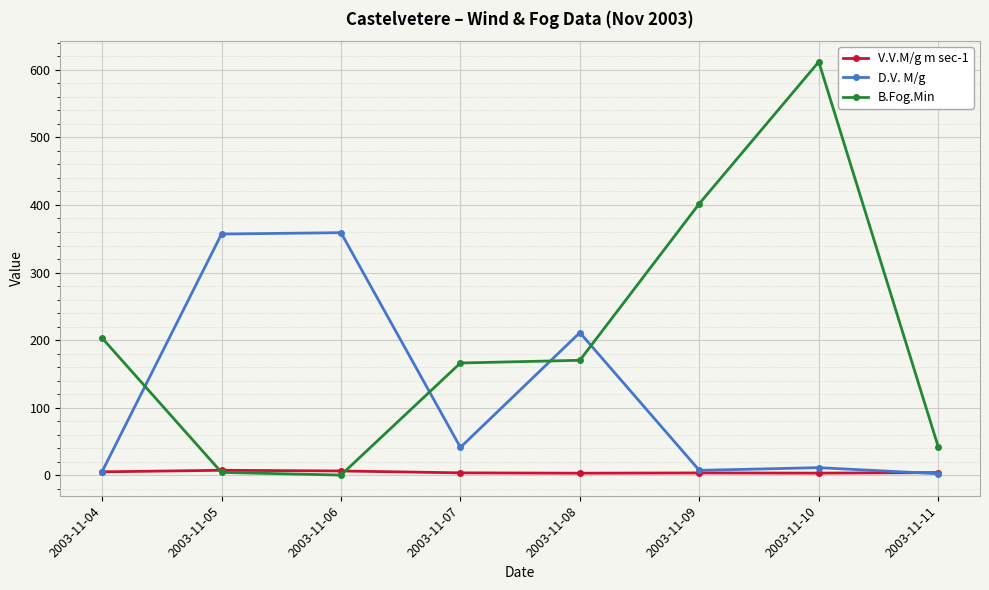

How many data points in B.Fog.Min are less than 170?

4